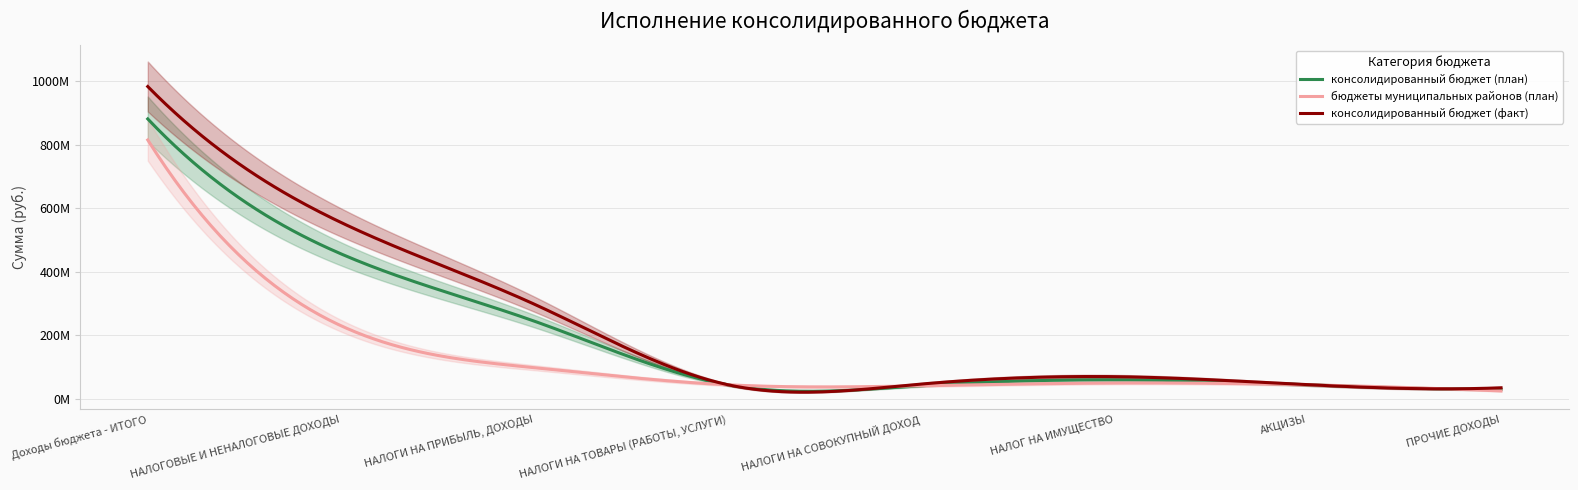

What is the approximate value of консолидированный бюджет (план) at НАЛОГОВЫЕ И НЕНАЛОГОВЫЕ ДОХОДЫ?

456462381.1